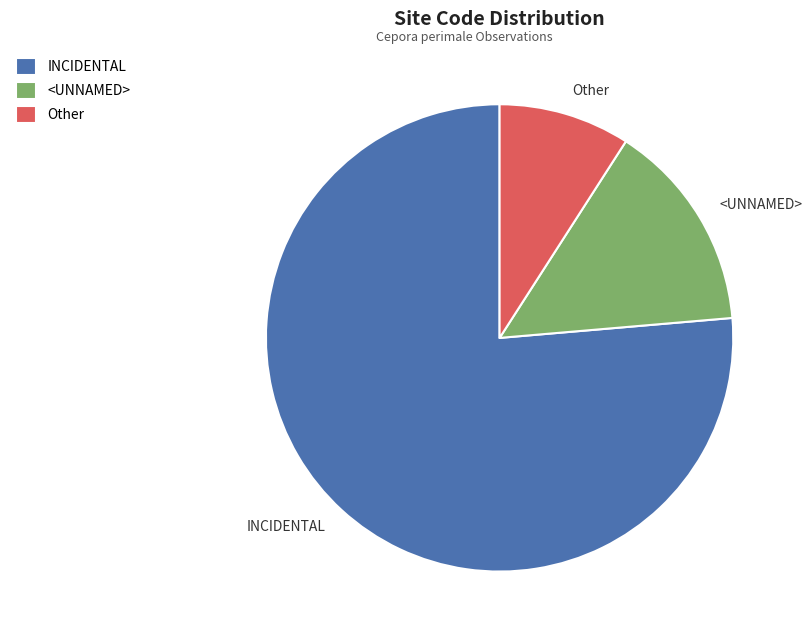

Which category accounts for the majority?

INCIDENTAL